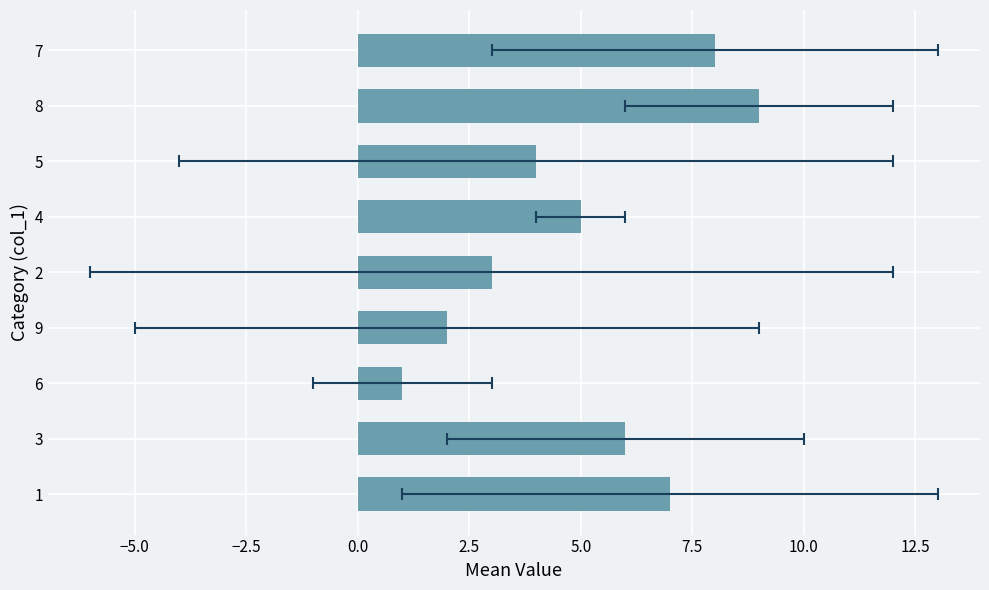

What is the greatest value displayed?

9